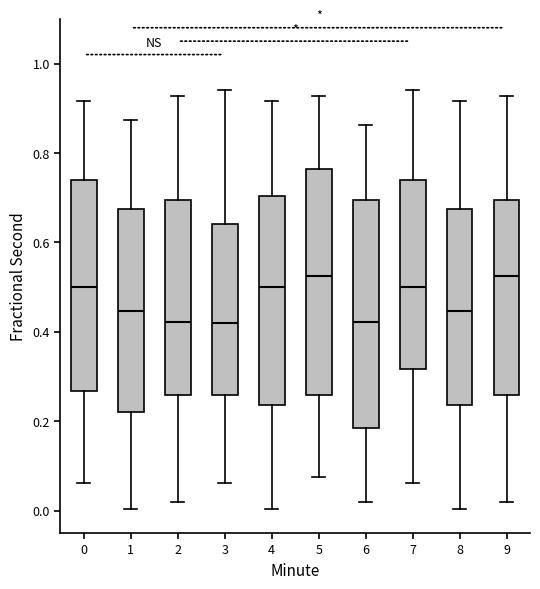

Reading left to right, transcribe this box plot: for each box, give where its median line is, the range the box spans, and where its two whiskers end, as read against the y-axis. The values are not printed on the chart, so give them approximately, as read against the axis.

0: median 0.50, box 0.26 to 0.74, whiskers 0.06 to 0.92
1: median 0.44, box 0.22 to 0.68, whiskers 0.00 to 0.88
2: median 0.42, box 0.26 to 0.70, whiskers 0.02 to 0.92
3: median 0.42, box 0.26 to 0.64, whiskers 0.06 to 0.94
4: median 0.50, box 0.24 to 0.70, whiskers 0.00 to 0.92
5: median 0.52, box 0.26 to 0.76, whiskers 0.08 to 0.92
6: median 0.42, box 0.18 to 0.70, whiskers 0.02 to 0.86
7: median 0.50, box 0.32 to 0.74, whiskers 0.06 to 0.94
8: median 0.44, box 0.24 to 0.68, whiskers 0.00 to 0.92
9: median 0.52, box 0.26 to 0.70, whiskers 0.02 to 0.92